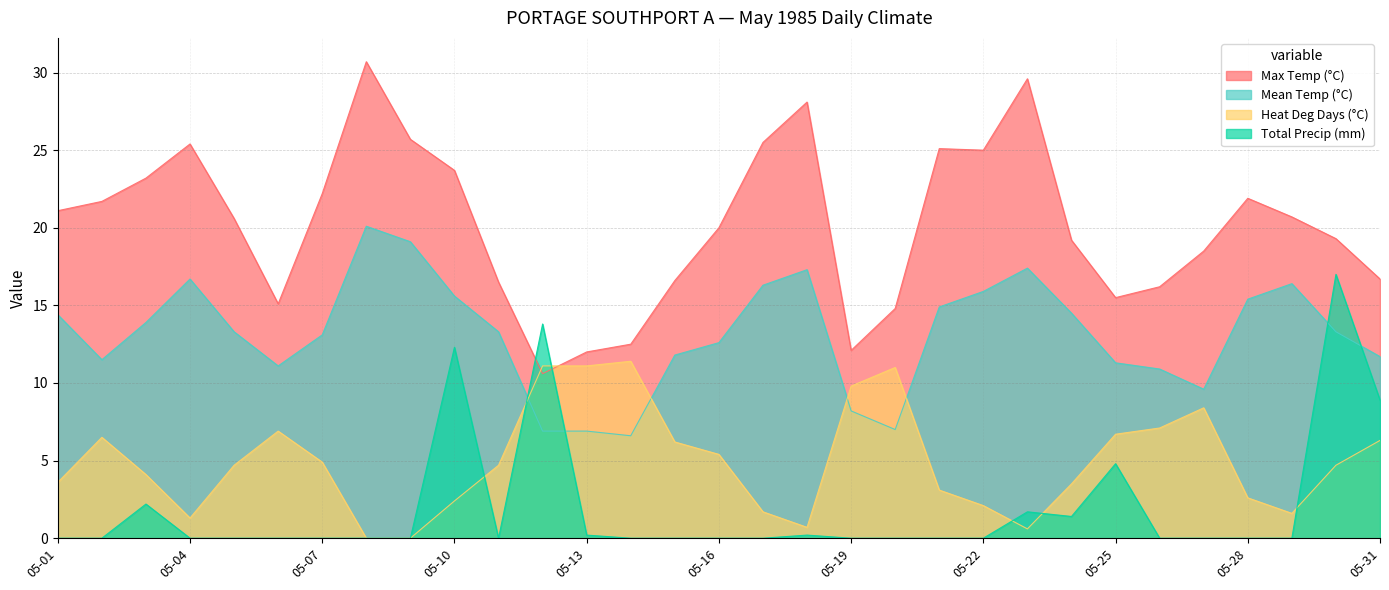

How many data points does each series have?

31